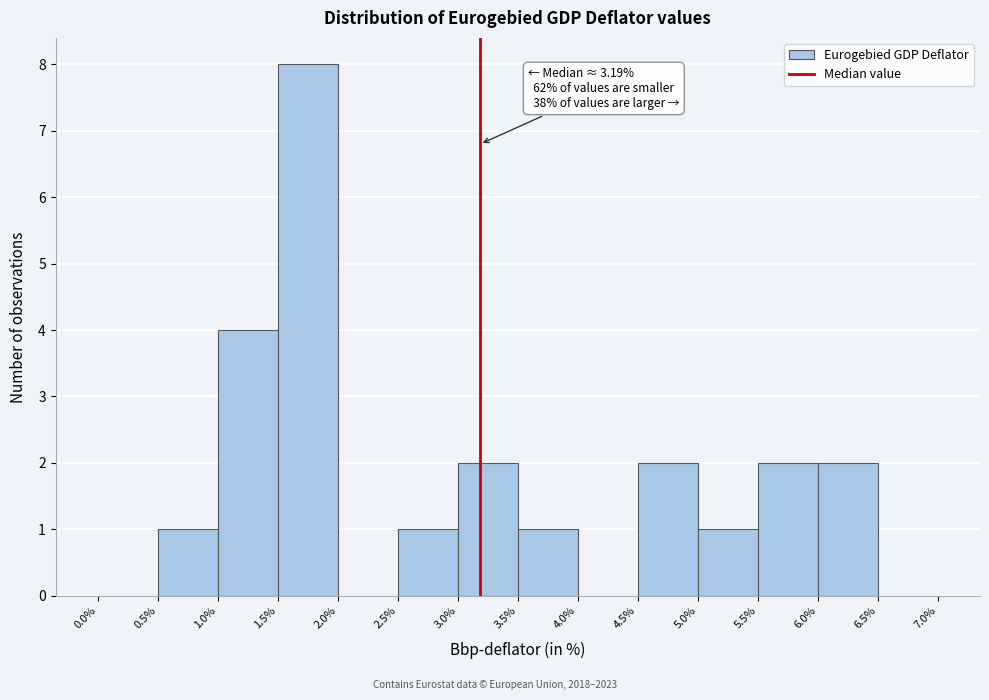

Which range on the x-axis has the tallest bar?

1.5% to 2.0%